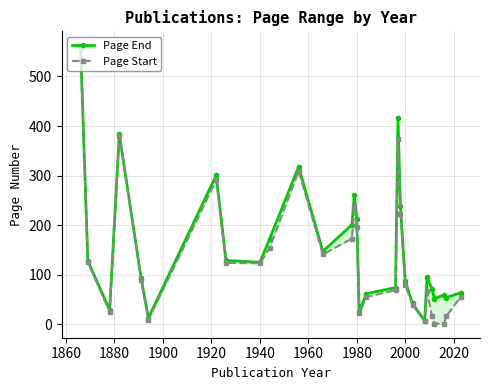

Rank the series by their average value, from lowest to highest.

Page Start, Page End